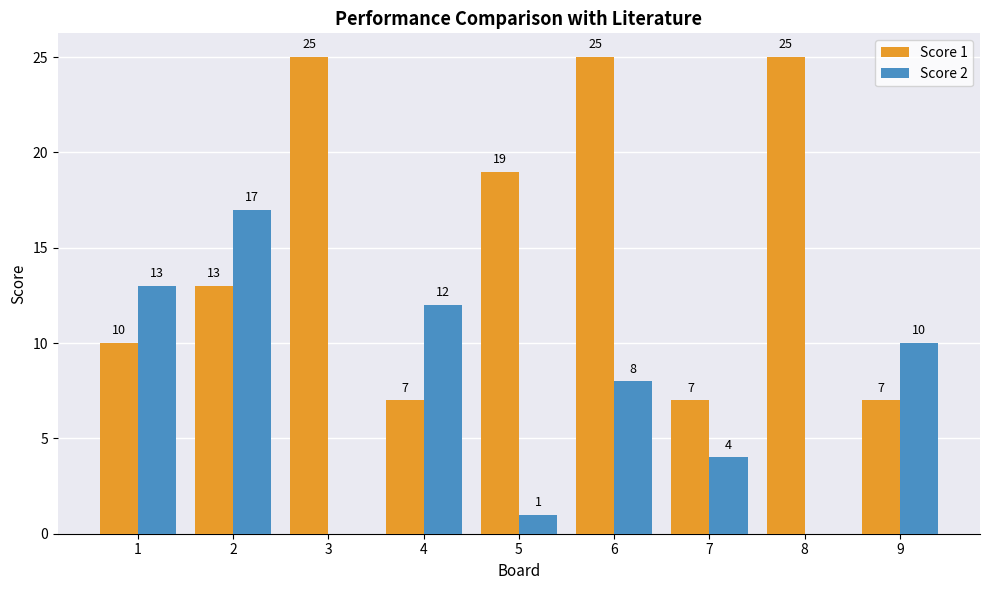

How many categories are shown in the chart?

9